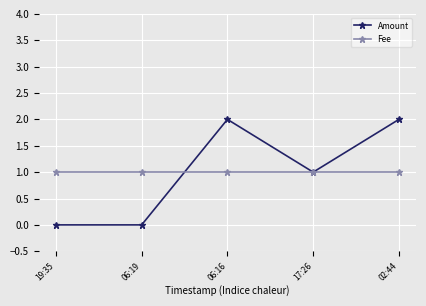

What is the highest value of the Amount series?

2